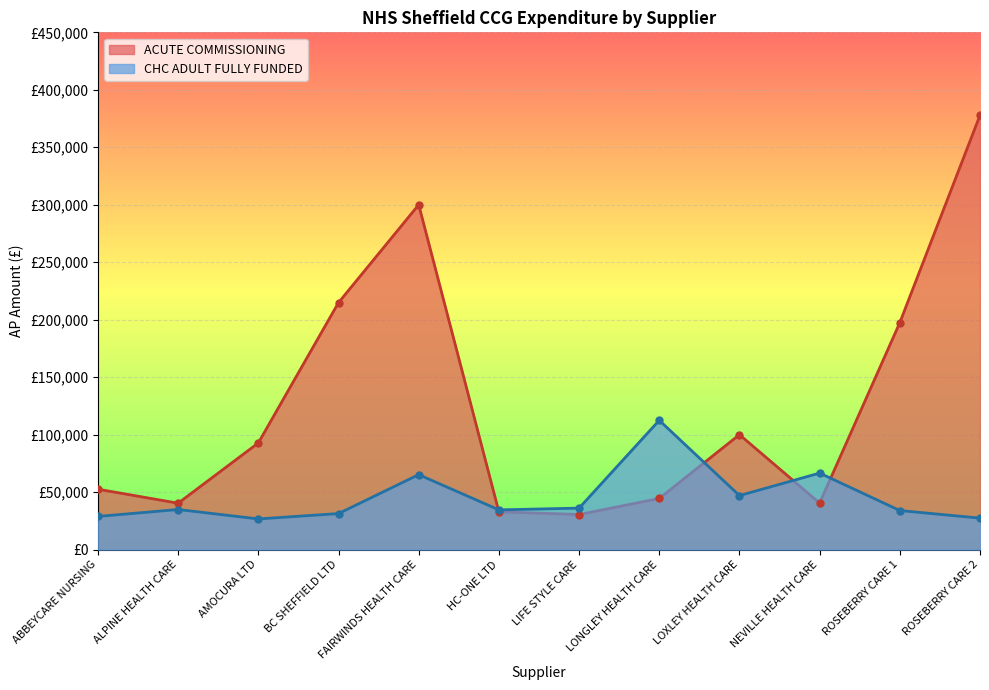

Which series ends up on top after the final intersection of CHC ADULT FULLY FUNDED and ACUTE COMMISSIONING?

ACUTE COMMISSIONING